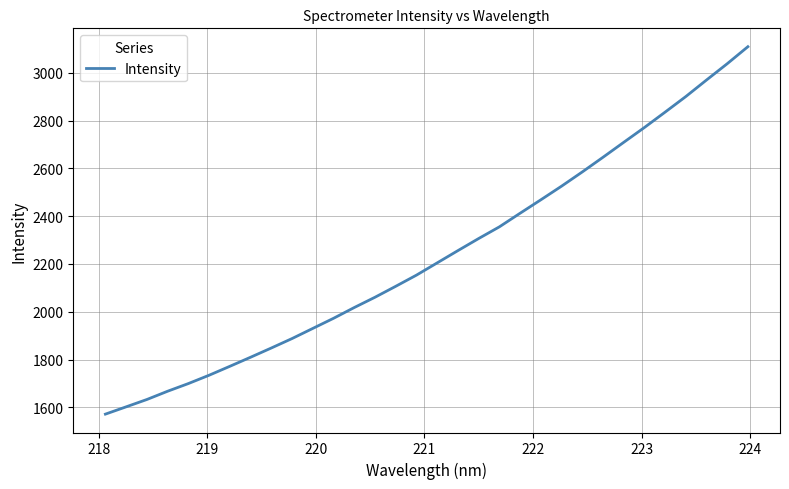

What is the smallest value displayed?

1571.6